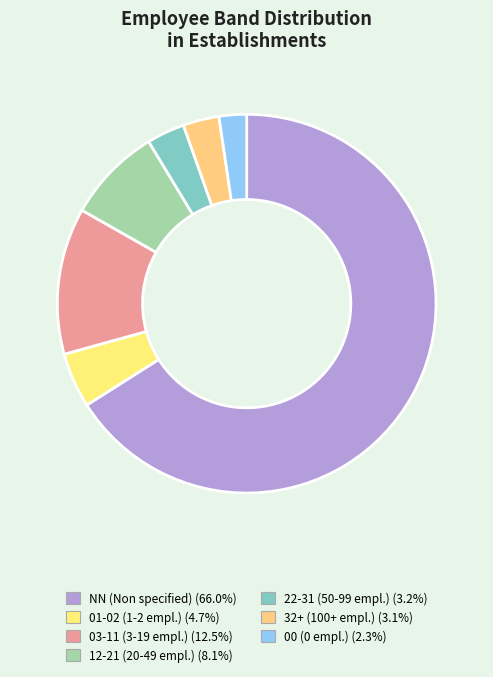

How many slices are in this pie chart?

7